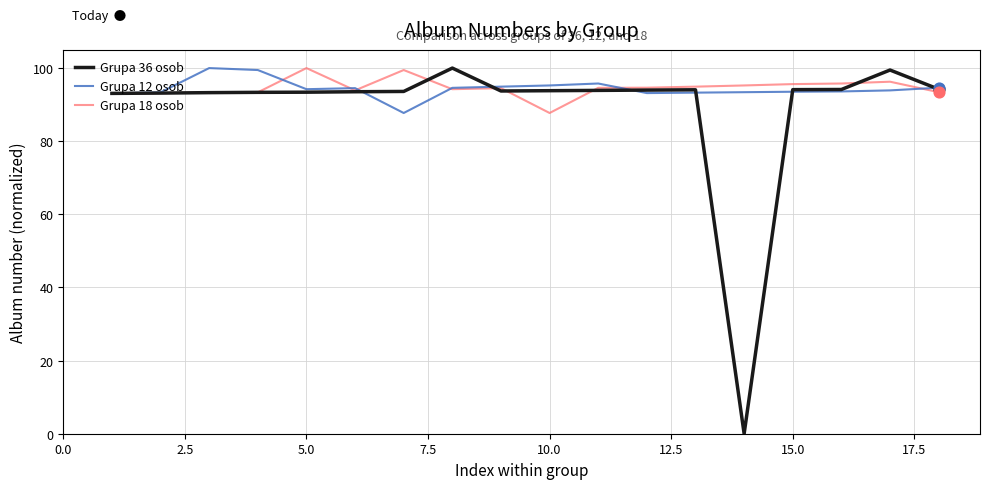

Which series has the largest range (max minus min)?

Grupa 36 osob